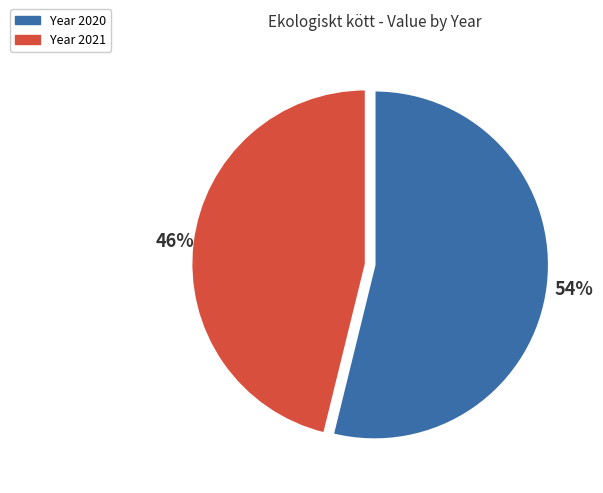

To the nearest percent, what is the difference between the largest and smallest slice percentages?

8%